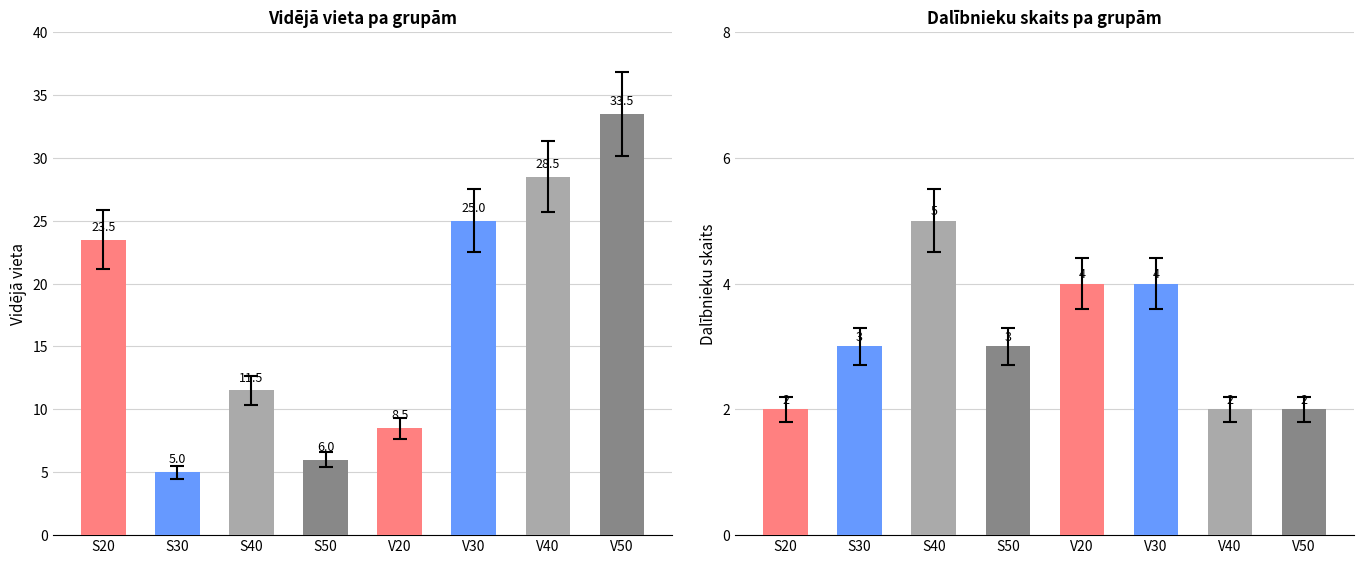

The Vidējā vieta series shows 48.5 at V40. True or false?

False